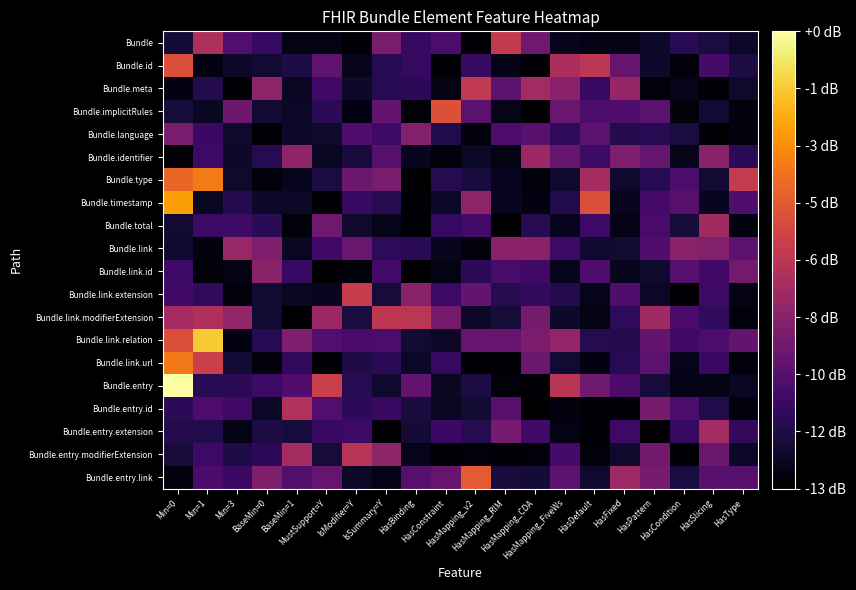

At how many categories does at least one series exceed 3?

20